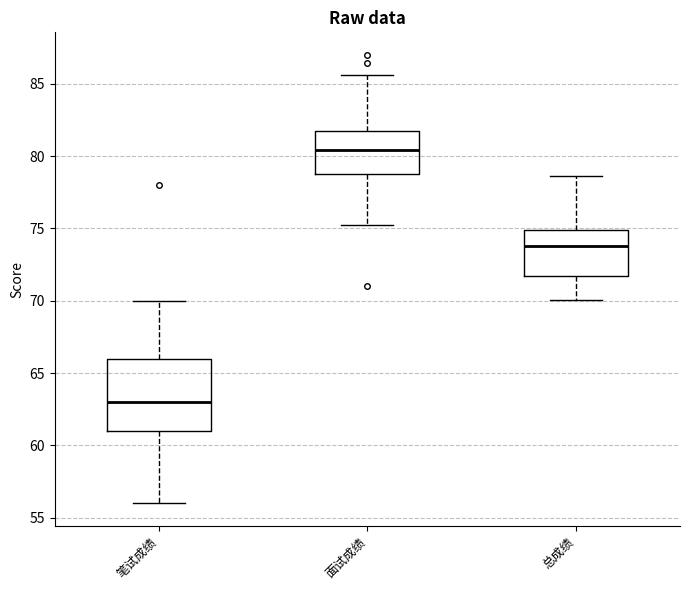

Where is the upper edge of the box for 总成绩 on the y-axis? The values are not printed on the chart, so give them approximately, as read against the axis.

75.0